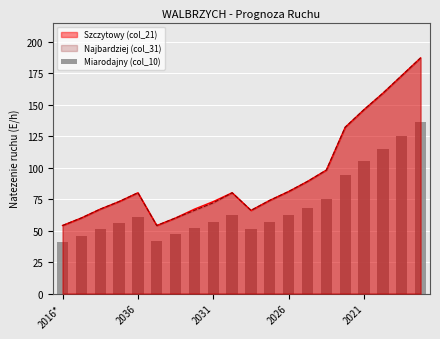

What is the smallest value displayed?

41